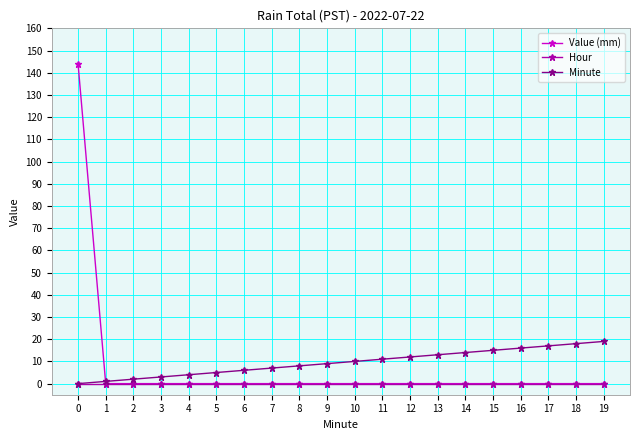

What is the total value across all series at 4?

4.0